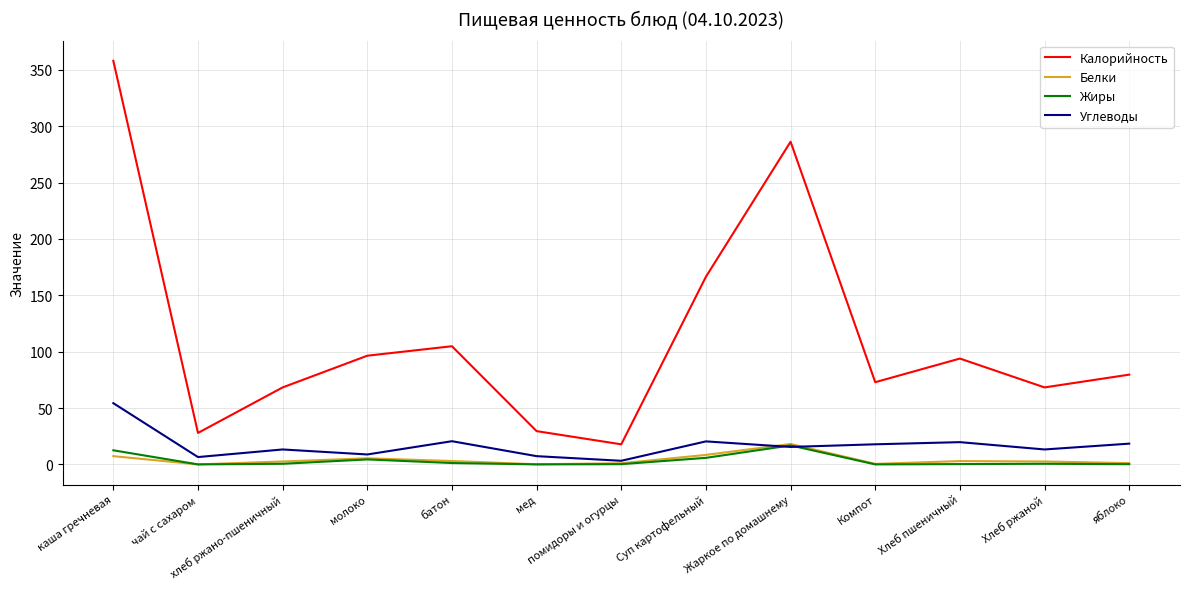

True or false: Белки and Калорийность cross at least once.

False